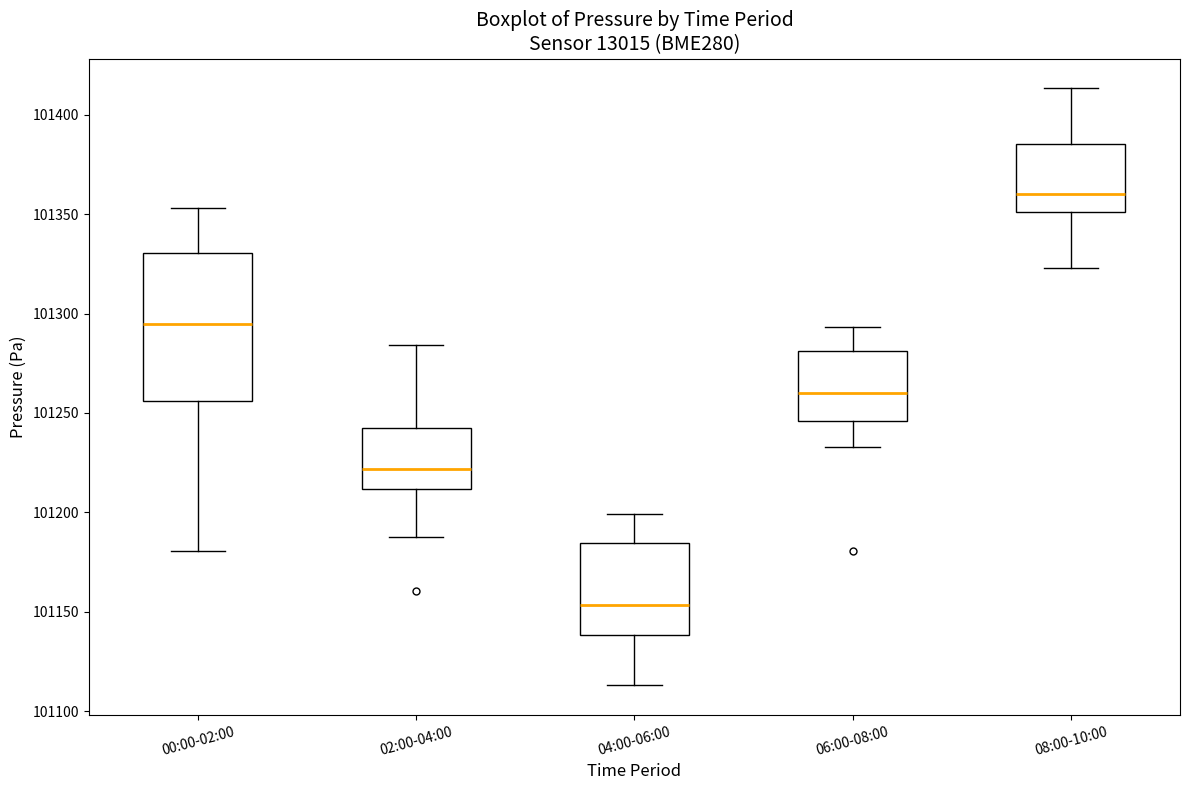

Reading left to right, read every box against the y-axis: the position of its median line, the range the box covers, and the ends of its whiskers. The values are not printed on the chart, so give them approximately, as read against the axis.

00:00-02:00: median 101295, box 101255 to 101330, whiskers 101180 to 101355
02:00-04:00: median 101220, box 101210 to 101245, whiskers 101190 to 101285
04:00-06:00: median 101155, box 101140 to 101185, whiskers 101115 to 101200
06:00-08:00: median 101260, box 101245 to 101280, whiskers 101235 to 101295
08:00-10:00: median 101360, box 101350 to 101385, whiskers 101325 to 101415